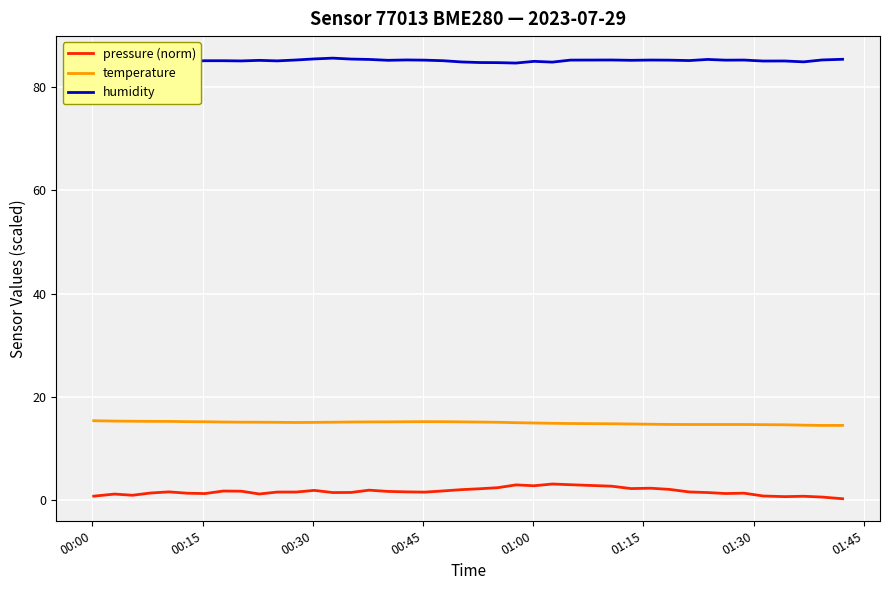

True or false: pressure (norm) and temperature cross at least once.

False